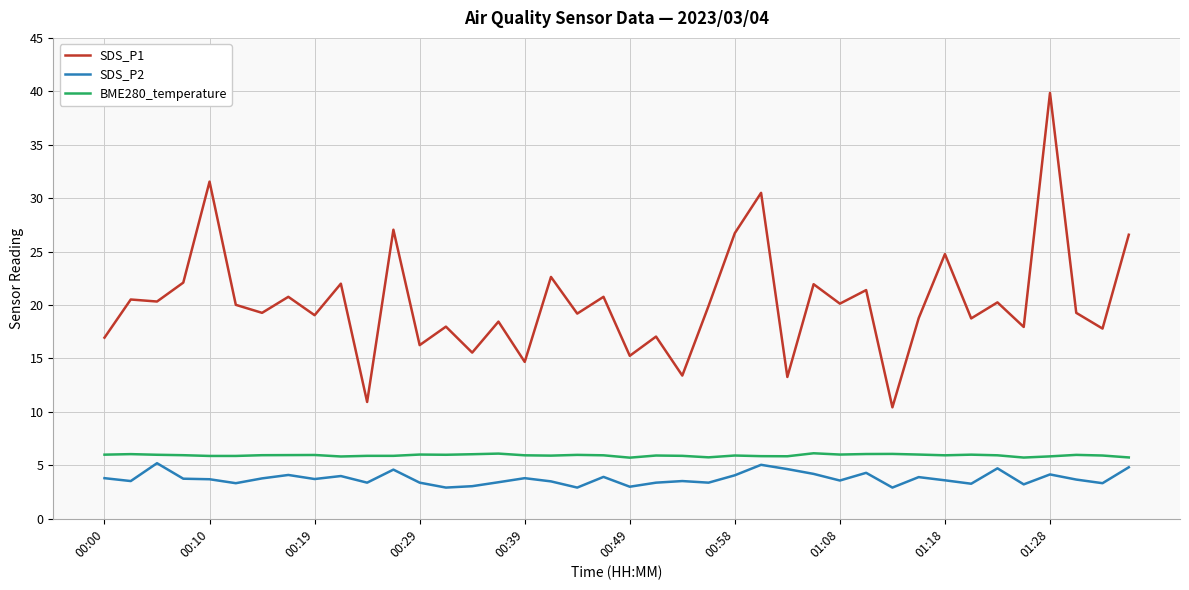

What is the maximum value for SDS_P1?

39.9